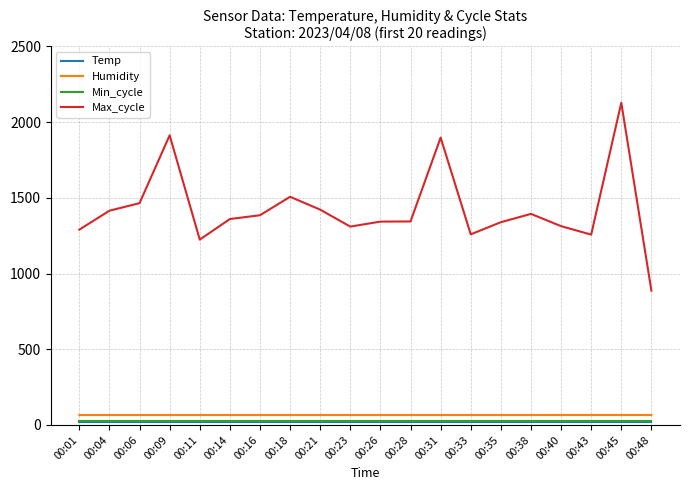

At which category is the sum across all series the highest?

00:45